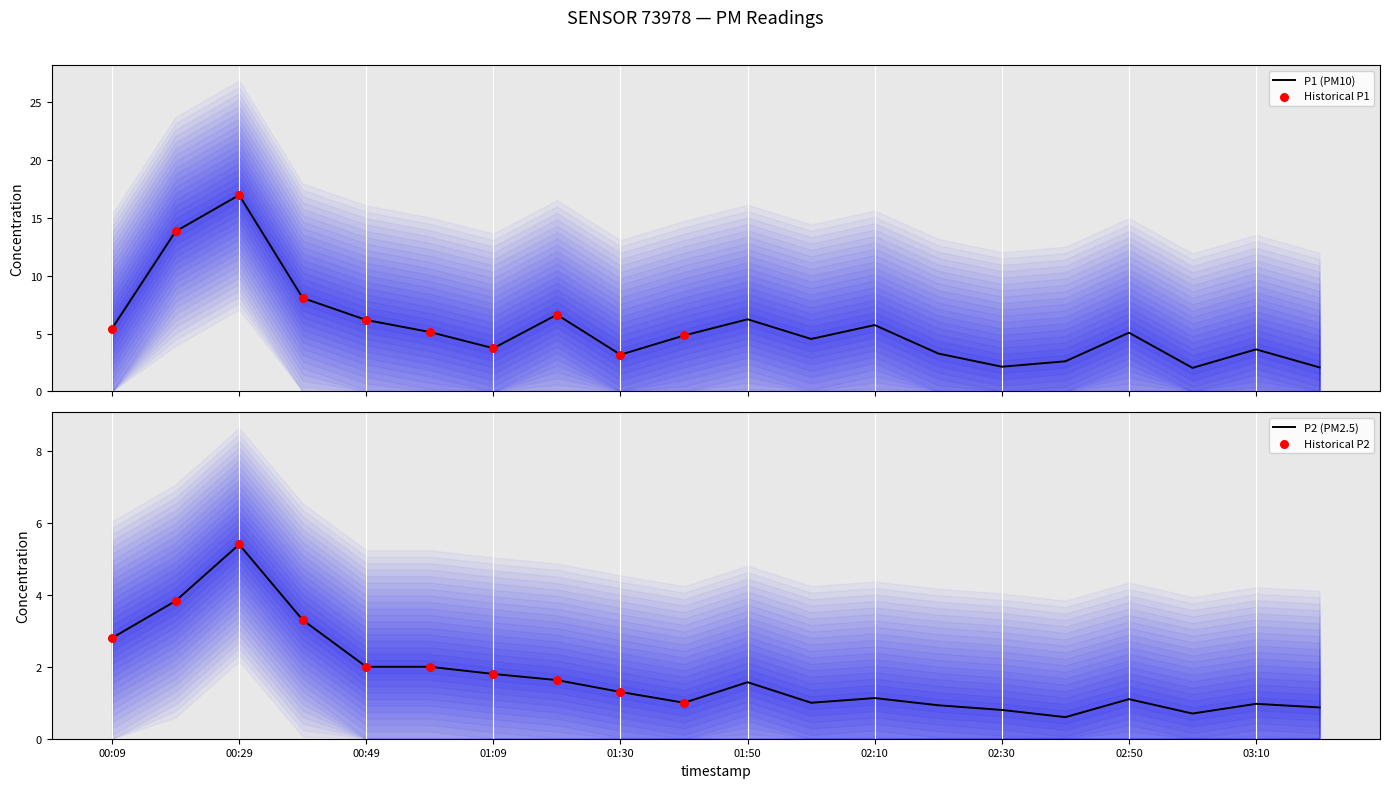

Which series has the widest spread of Y values?

P1